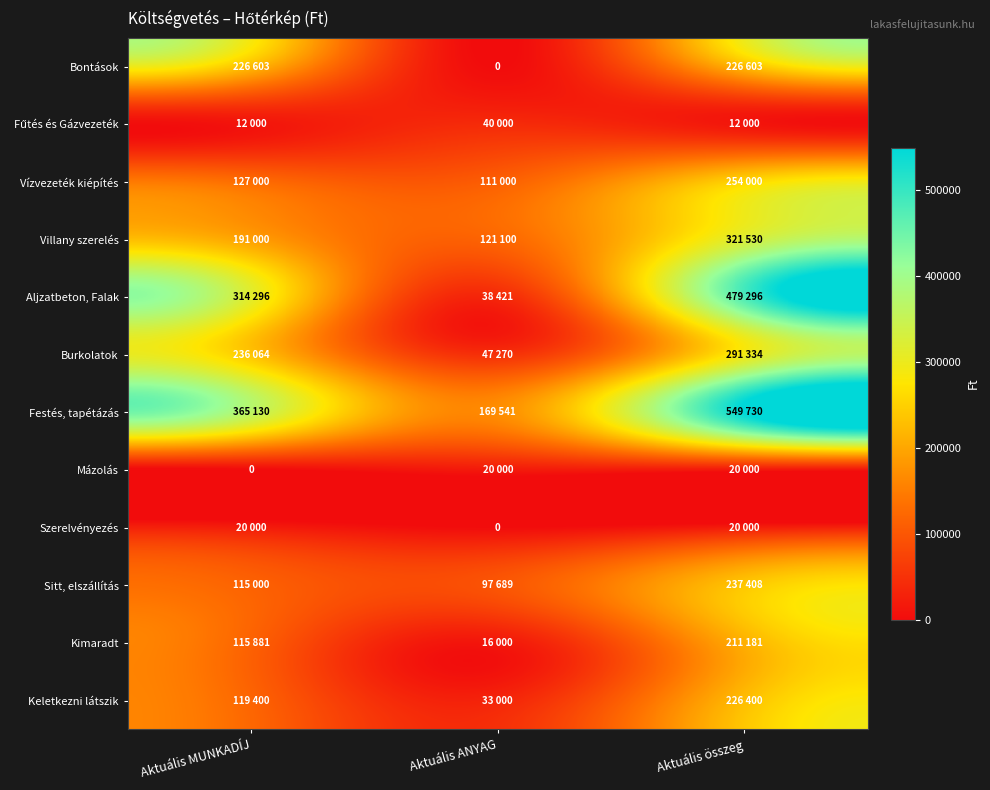

Rank the series at Aktuális MUNKADÍJ from highest to lowest value.

Festés, tapétázás, Aljzatbeton, Falak, Burkolatok, Bontások, Villany szerelés, Vízvezeték kiépítés, Keletkezni látszik, Kimaradt, Sitt, elszállítás, Szerelvényezés, Fűtés és Gázvezeték, Mázolás